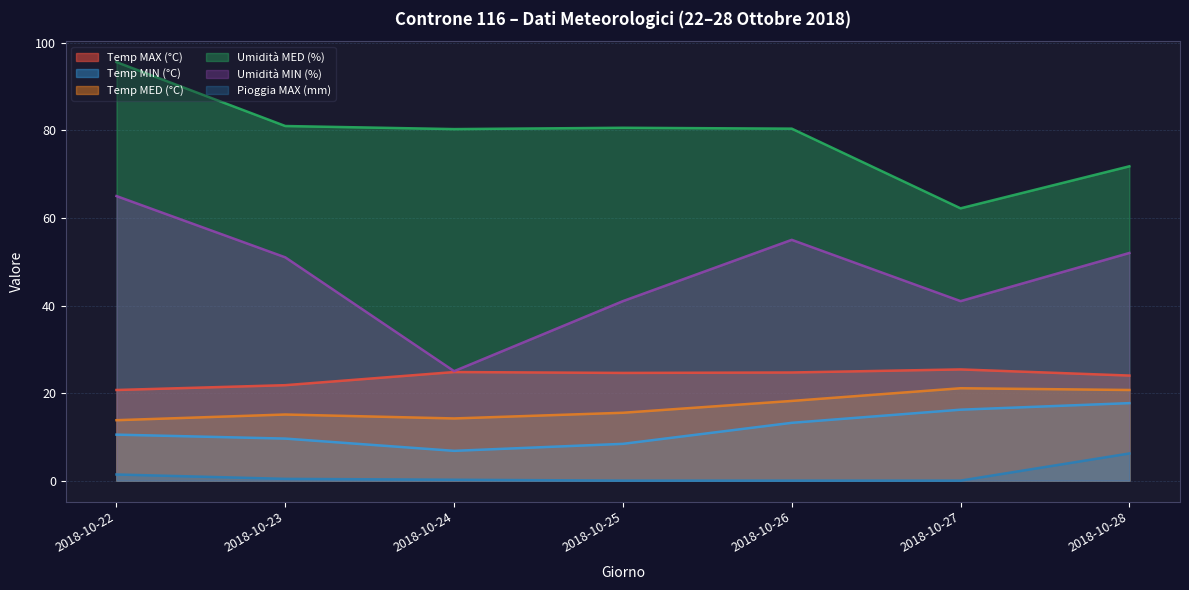

True or false: Pioggia MAX (mm) and Temp MIN (°C) intersect in this chart.

False